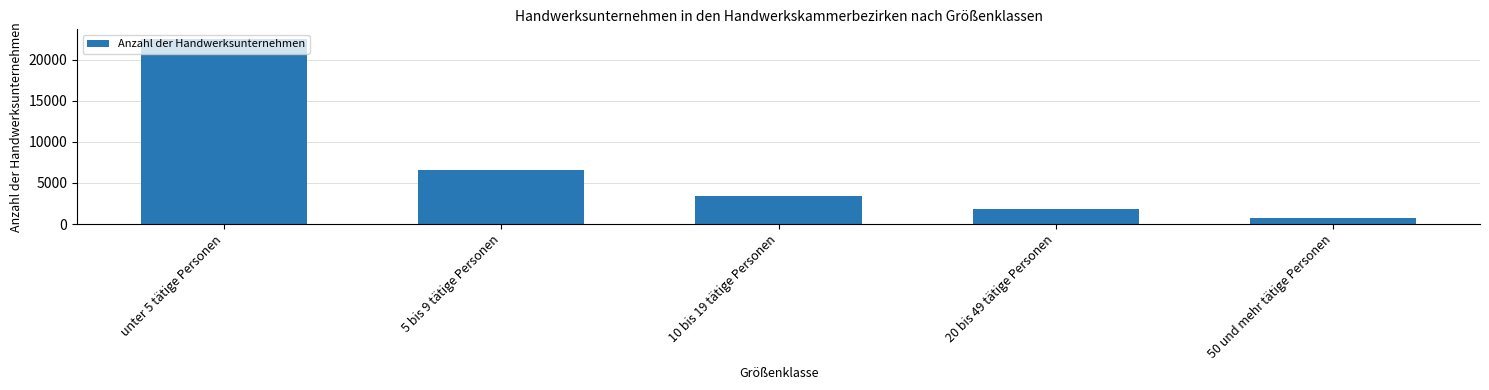

What is the sum of all values?

35131